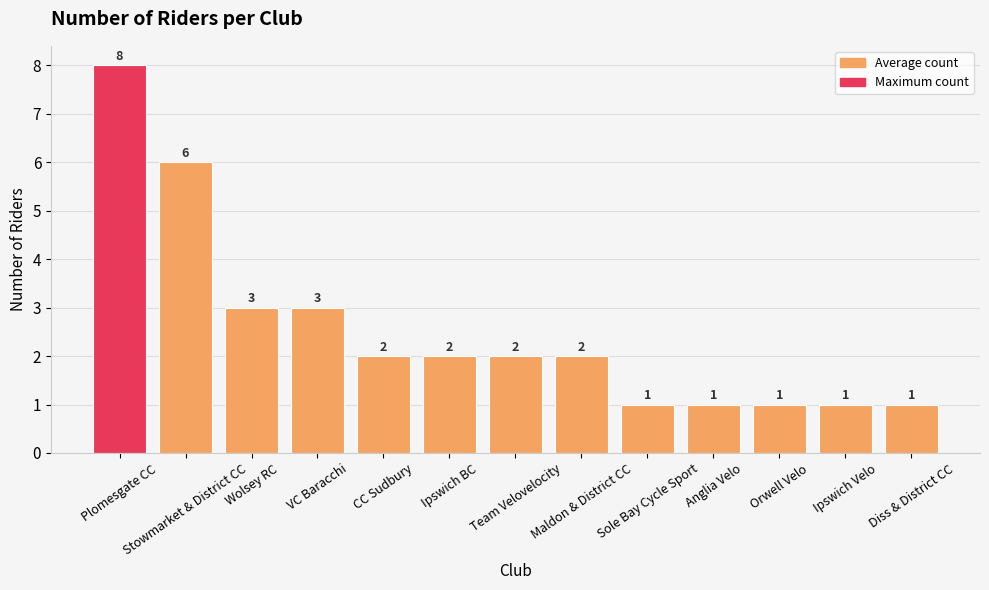

What is the greatest value displayed?

8